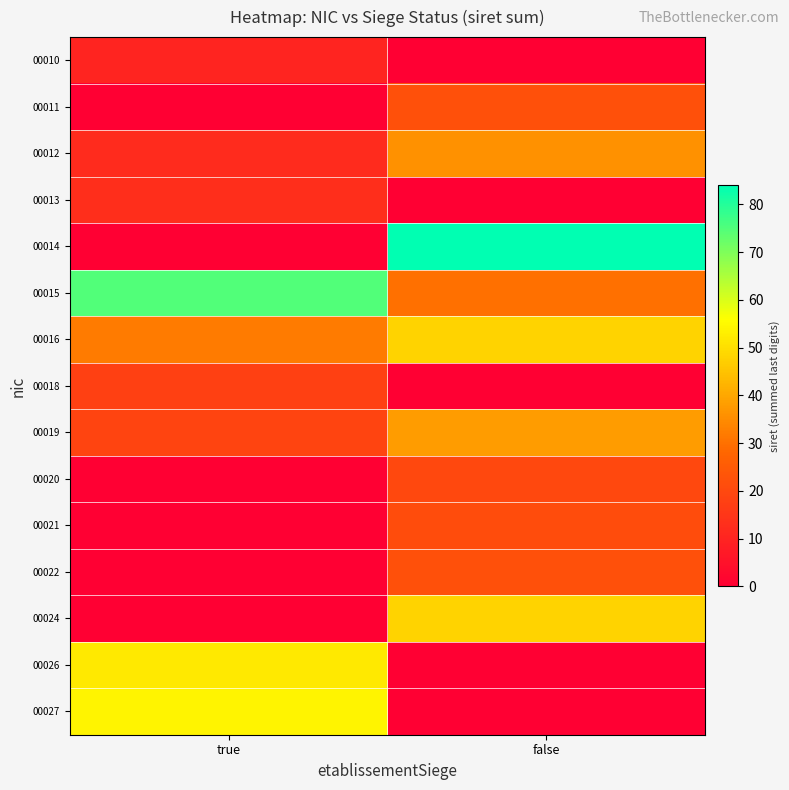

Reading left to right, transcribe all the data shown in this chart.

00010: true=10	false=0
00011: true=0	false=22
00012: true=12	false=36
00013: true=13	false=0
00014: true=0	false=84
00015: true=75	false=30
00016: true=32	false=48
00018: true=18	false=0
00019: true=19	false=38
00020: true=0	false=20
00021: true=0	false=21
00022: true=0	false=22
00024: true=0	false=48
00026: true=52	false=0
00027: true=54	false=0